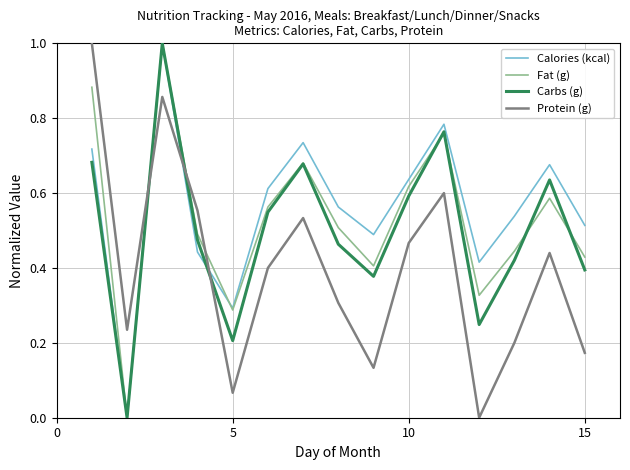

Count the number of data series in this chart.

4